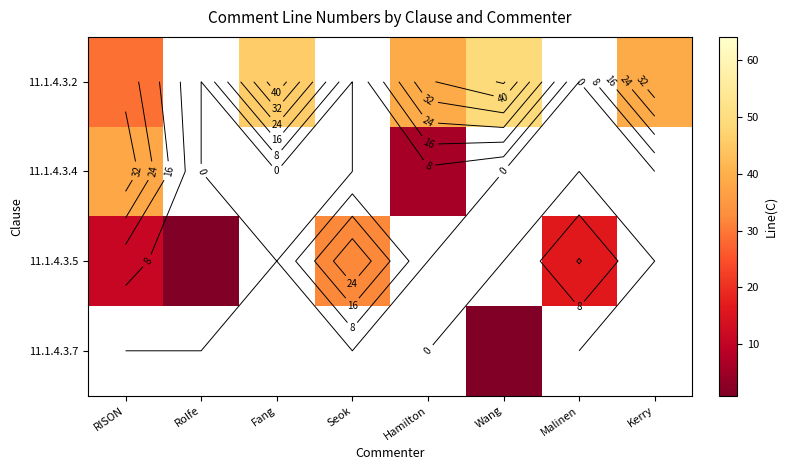

Which label corresponds to the smallest value in the chart?

Rolfe